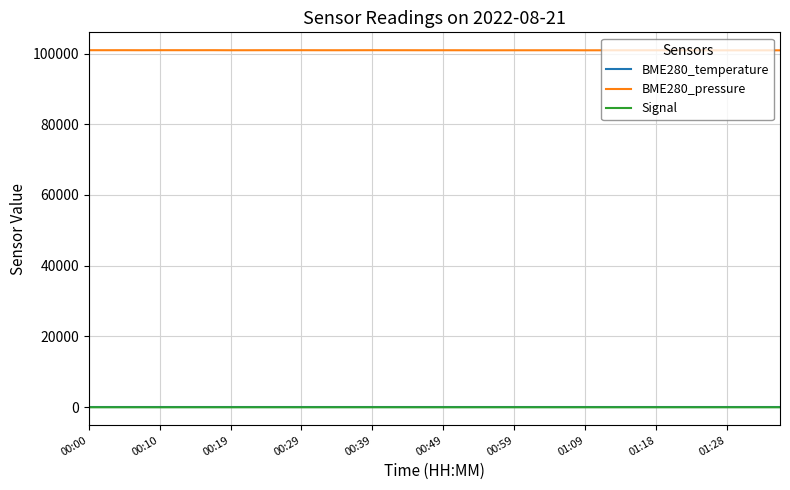

True or false: BME280_temperature and Signal intersect in this chart.

False